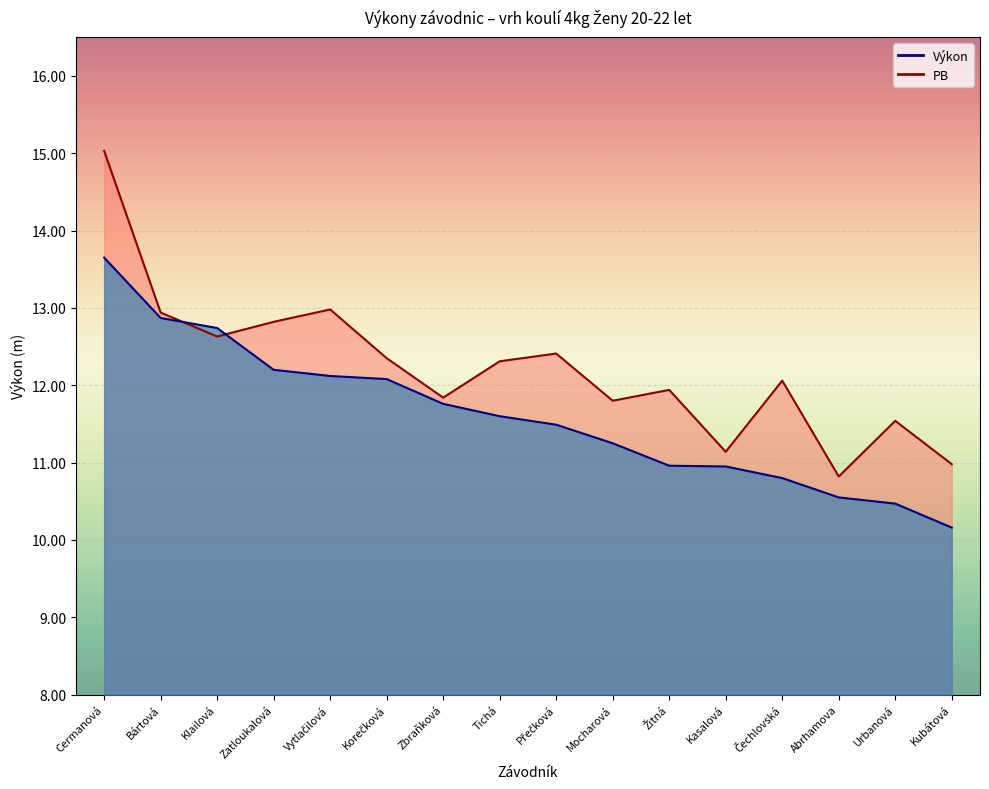

The value of PB at Kasalová is 16.1. True or false?

False